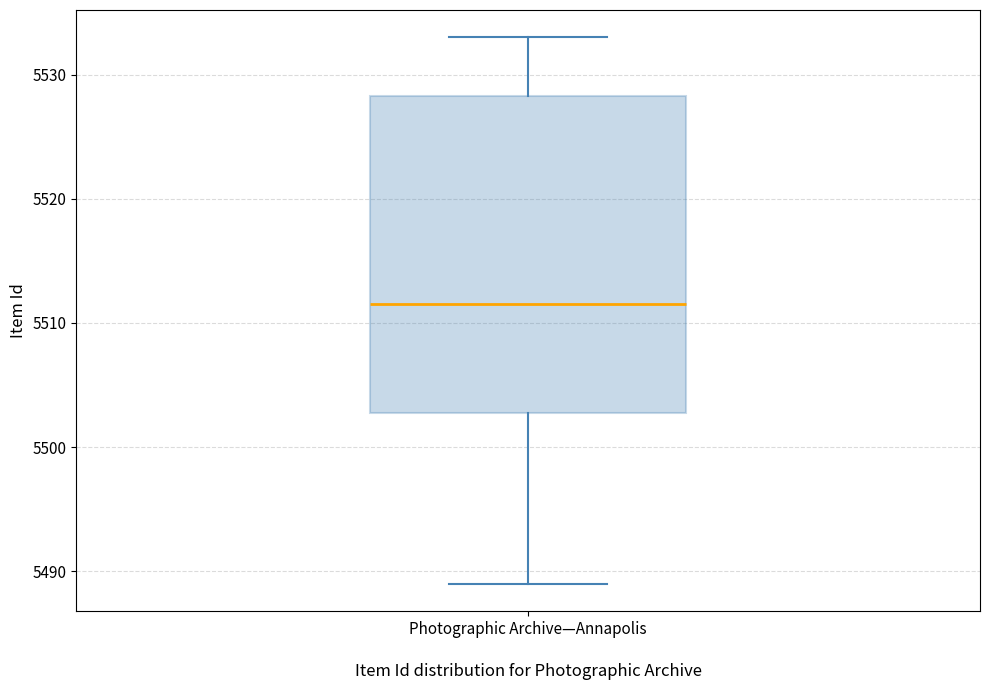

Where does the median line of the box for Photographic Archive—Annapolis sit on the y-axis? The values are not printed on the chart, so give them approximately, as read against the axis.

5512